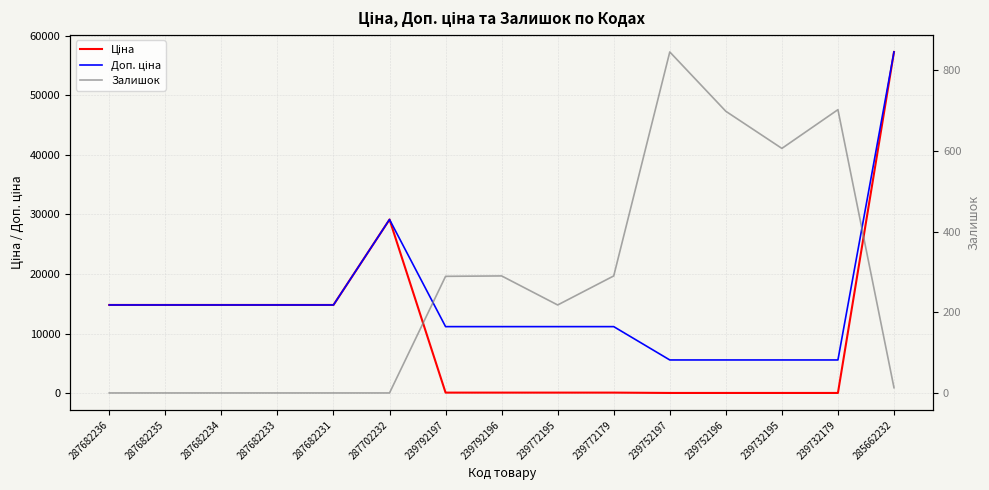

The value of Доп. ціна at 239752197 is 5591.0. True or false?

True